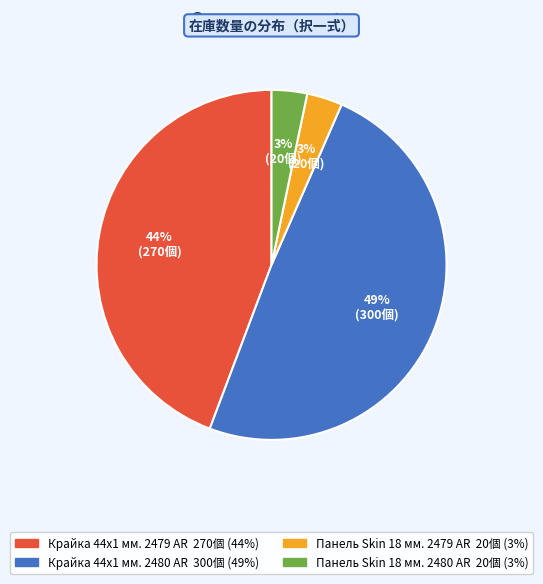

What is the largest slice in the pie chart?

Крайка 44x1 мм. 2480 AR